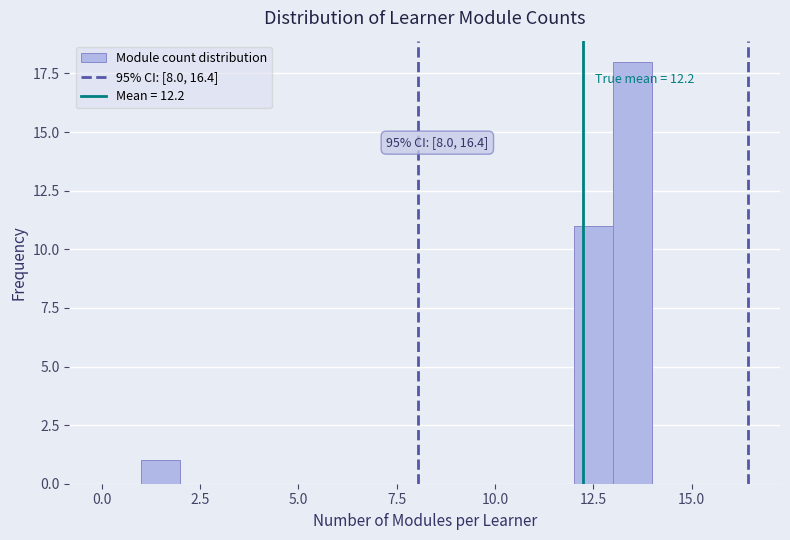

Around what value on the x-axis is the tallest bar? Give the approximate position of its centre, as read against the axis.

13.5